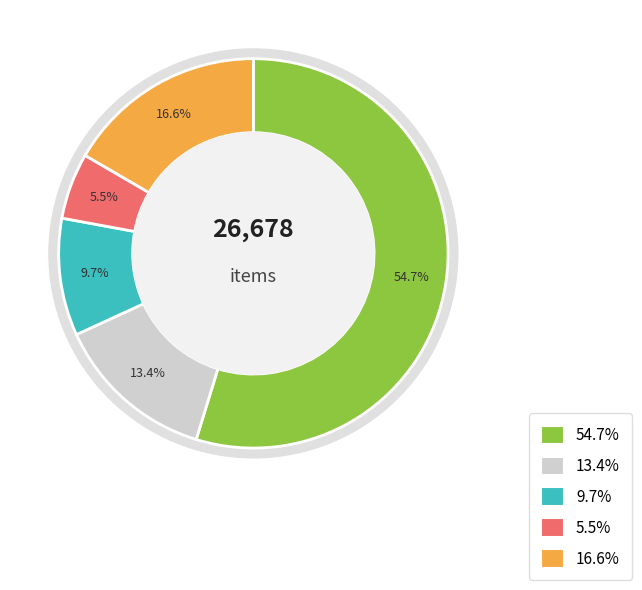

Combined, do Amplop Sedang and Kertas HVS 70 gr account for over 50%?

No